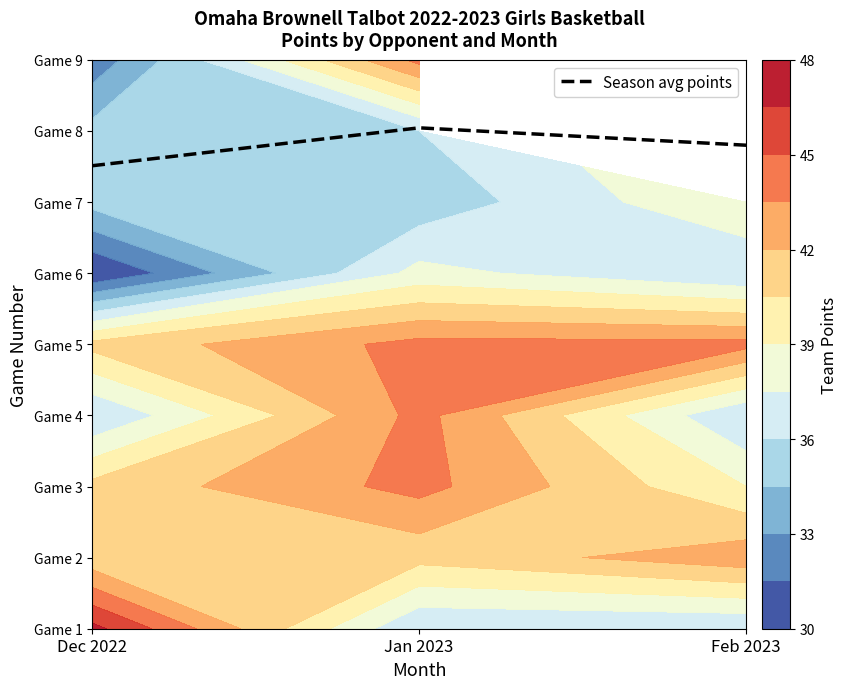

What is the ratio of the value at Jan 2023 to the value at Dec 2022?

1.1